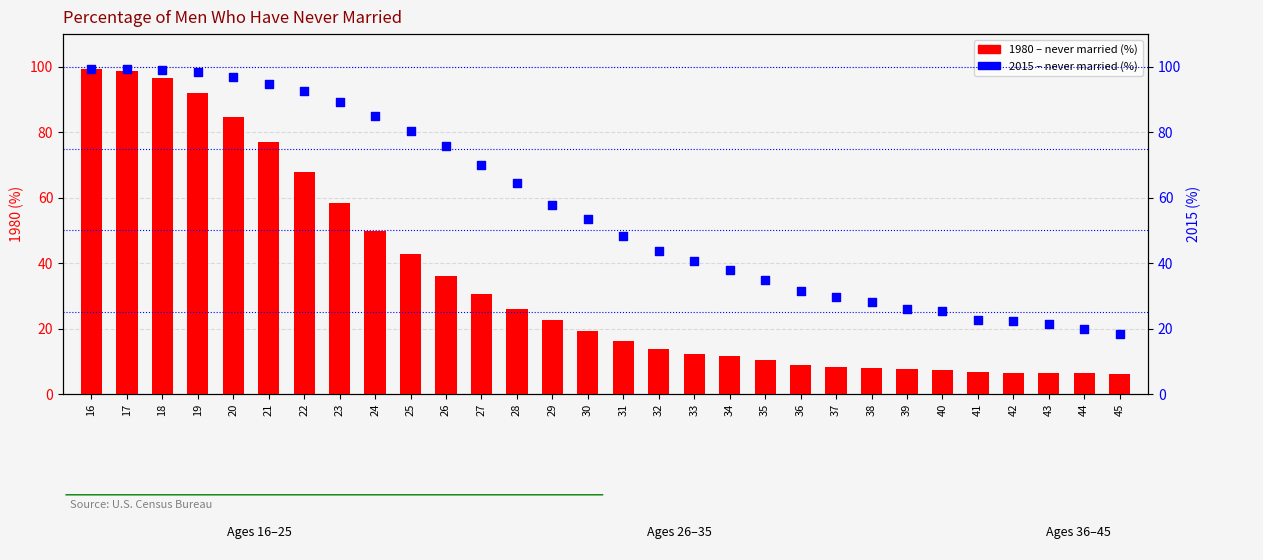

Which series reaches the minimum Y coordinate?

1980